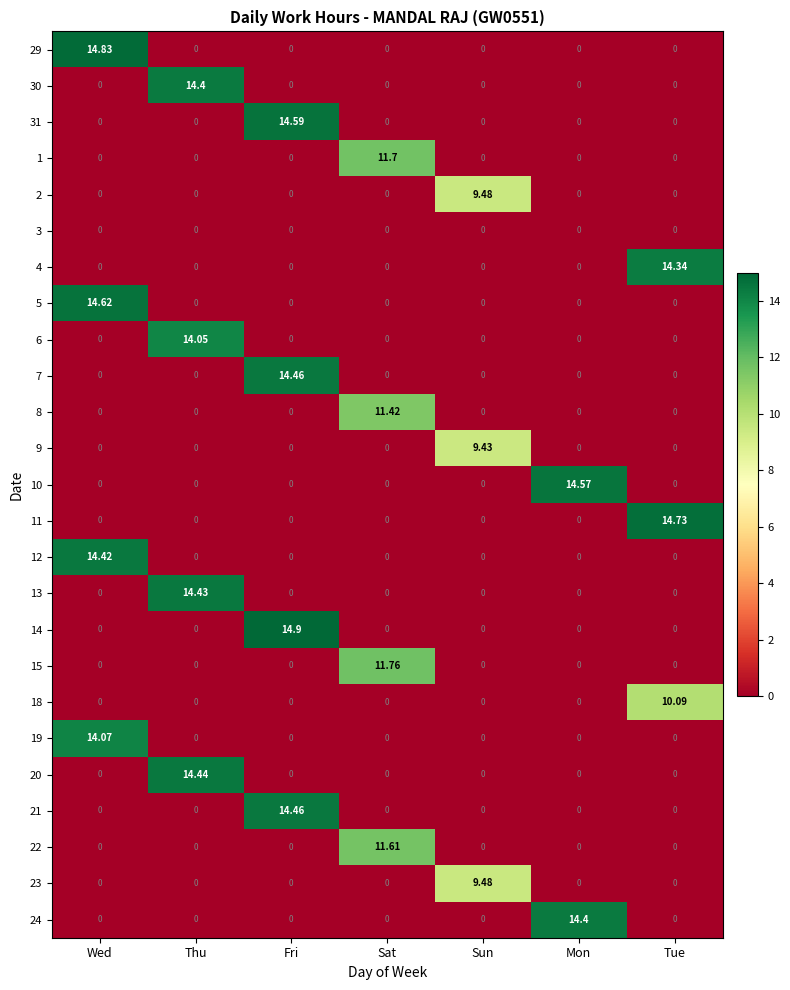

At which category is the sum across all series the highest?

Fri